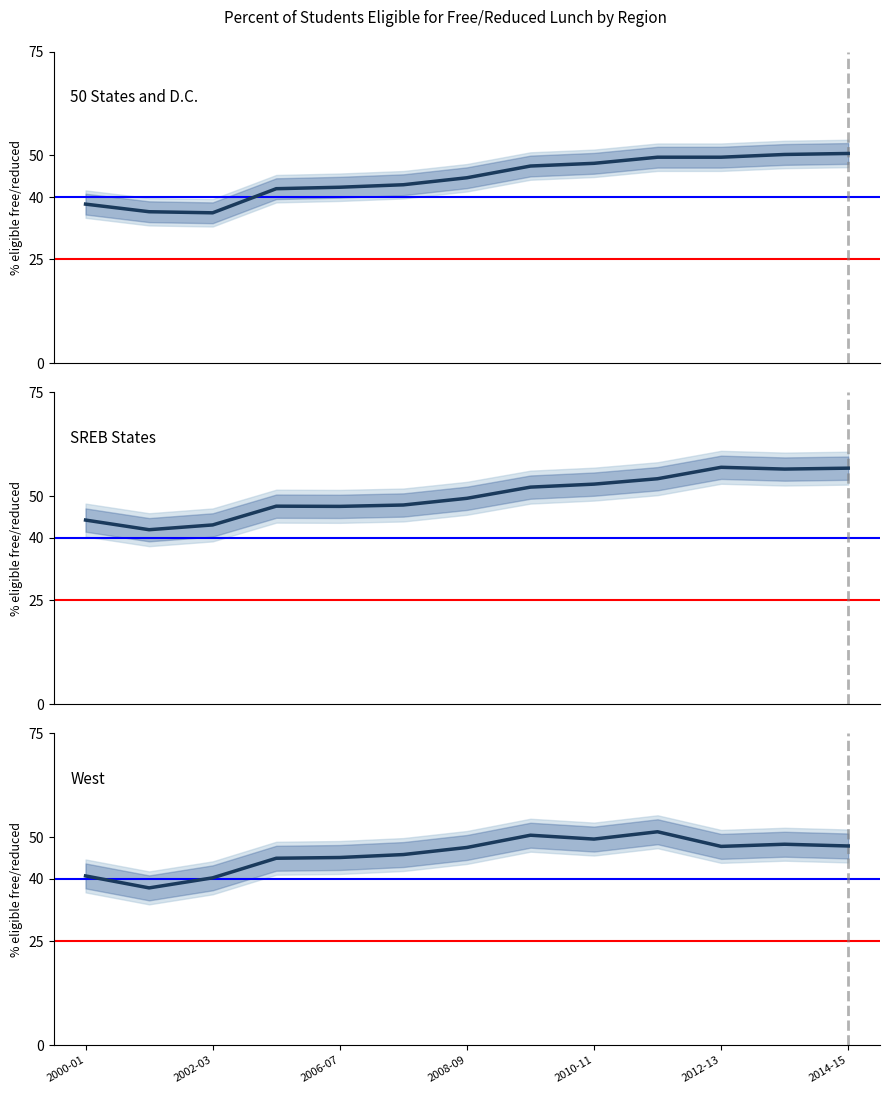

Rank the series by their average value, from highest to lowest.

SREB states, West, 50 states and D.C.